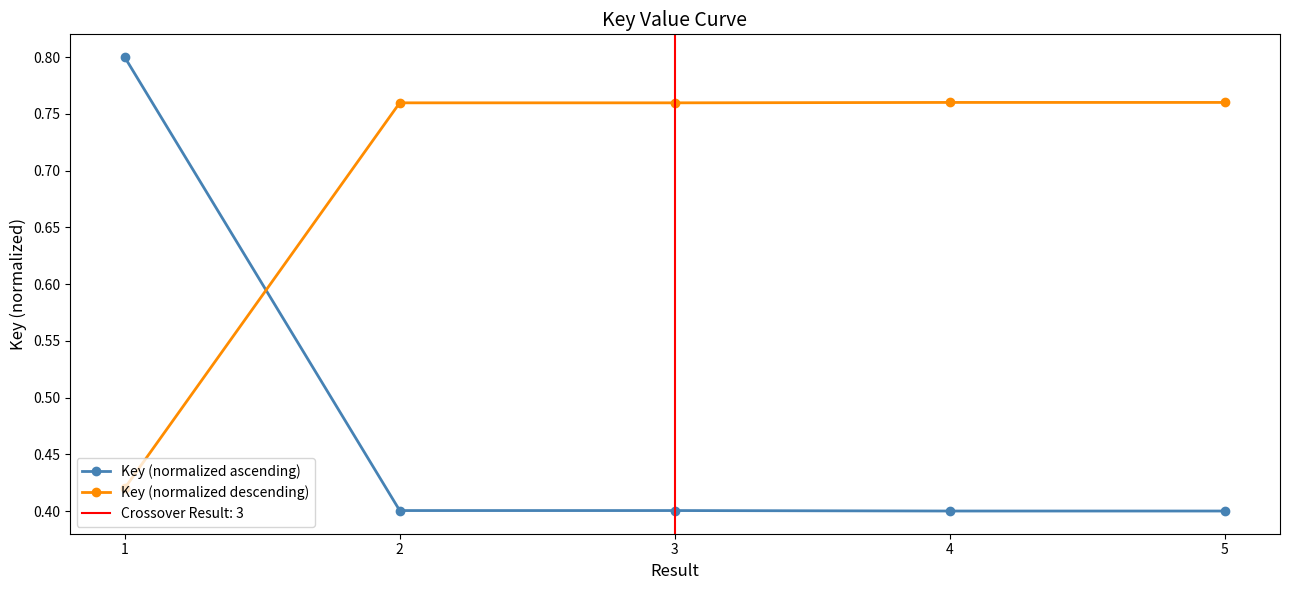

Between 5 and 4, which is larger?

4